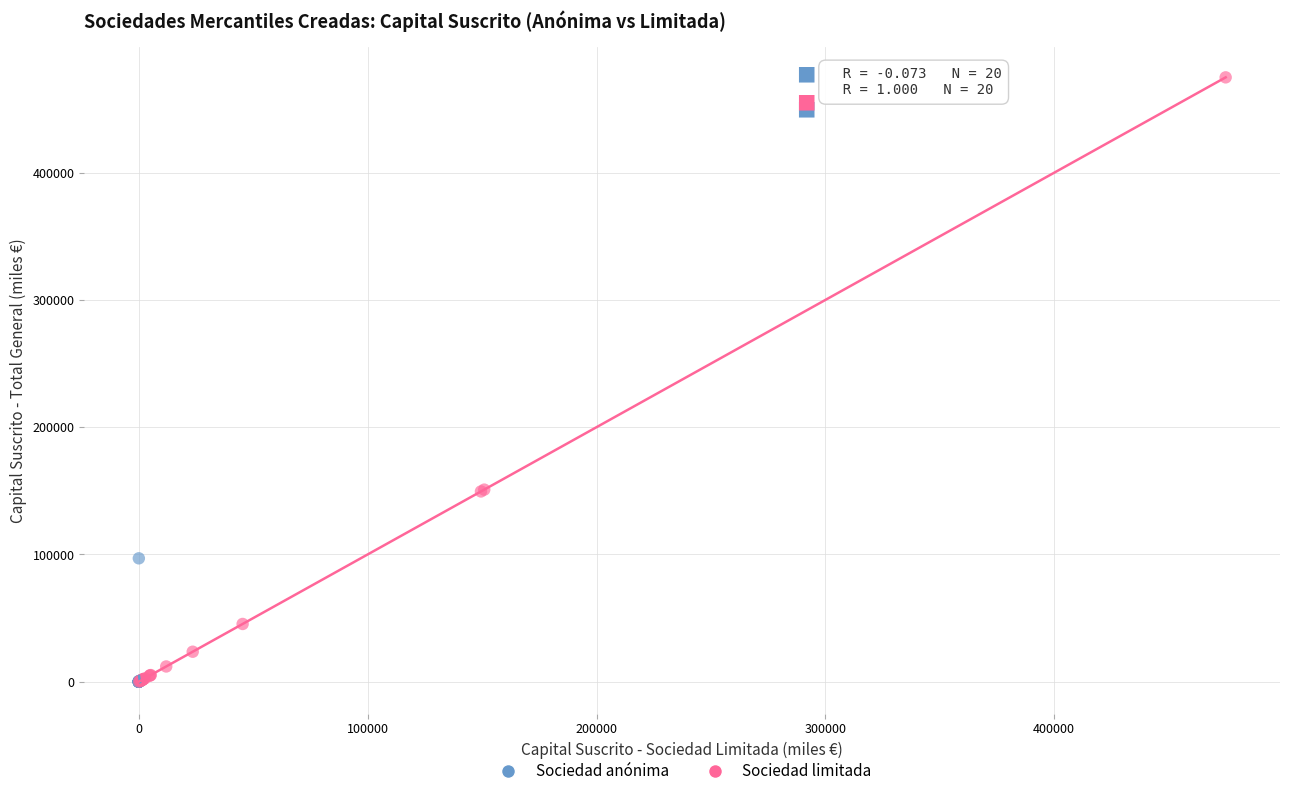

Which series contains the highest Y value?

Sociedad limitada